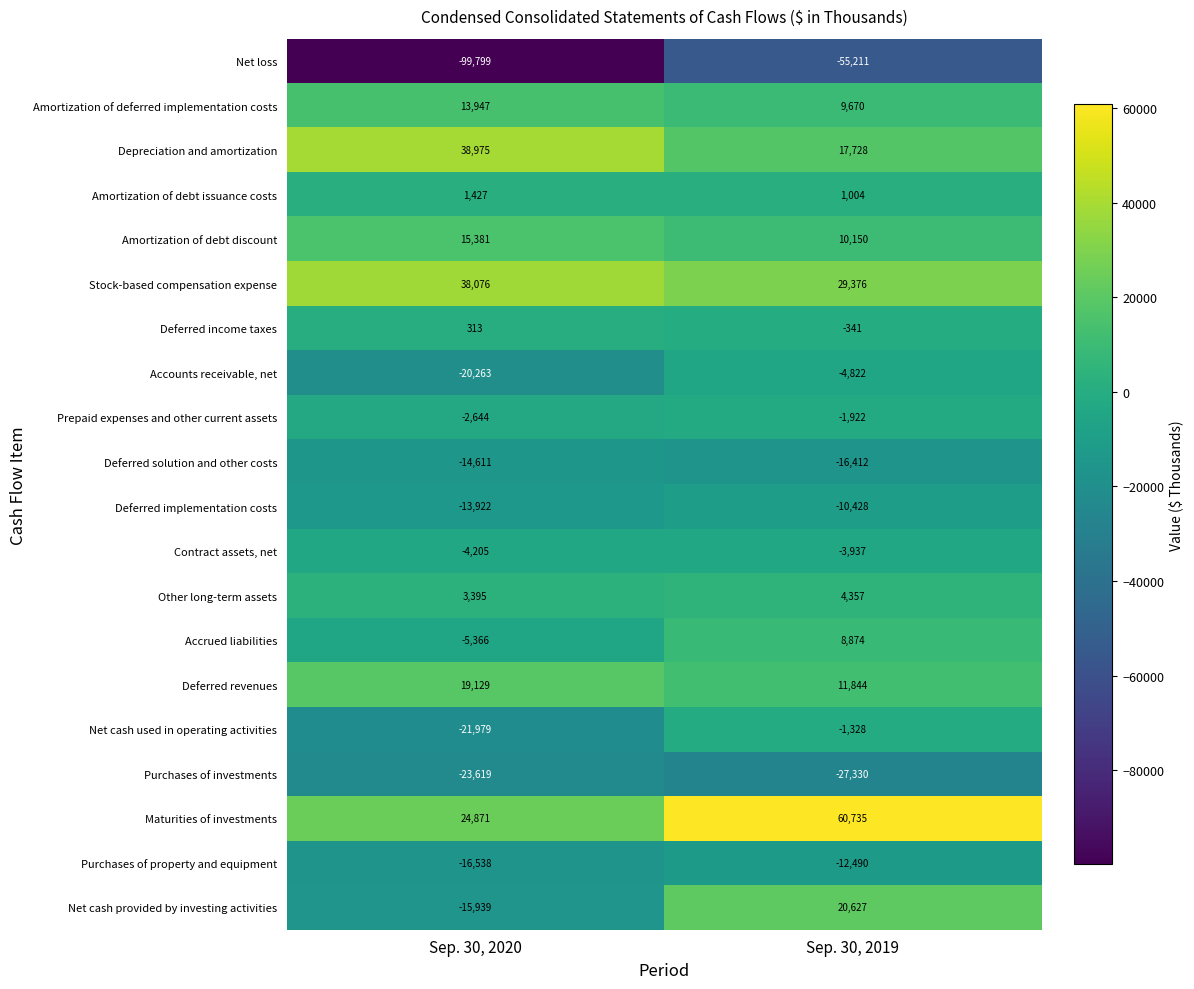

Which series has the largest total across all categories?

Maturities of investments